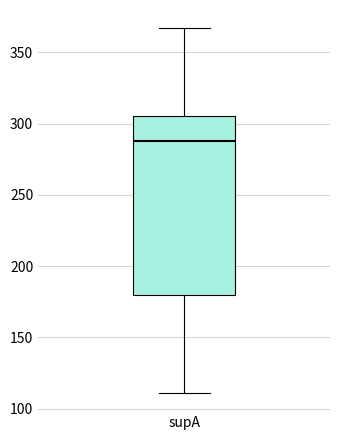

Transcribe this box plot: give where the median line is, the range the box spans, and where the two whiskers end, as read against the y-axis. The values are not printed on the chart, so give them approximately, as read against the axis.

median 290, box 180 to 305, whiskers 110 to 365